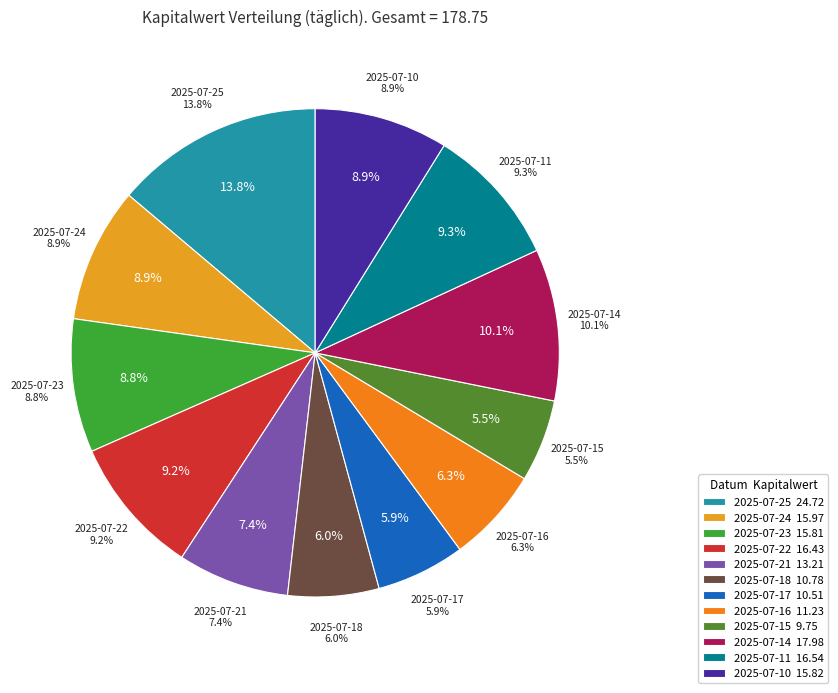

Which category has the smallest portion of the pie?

2025-07-15